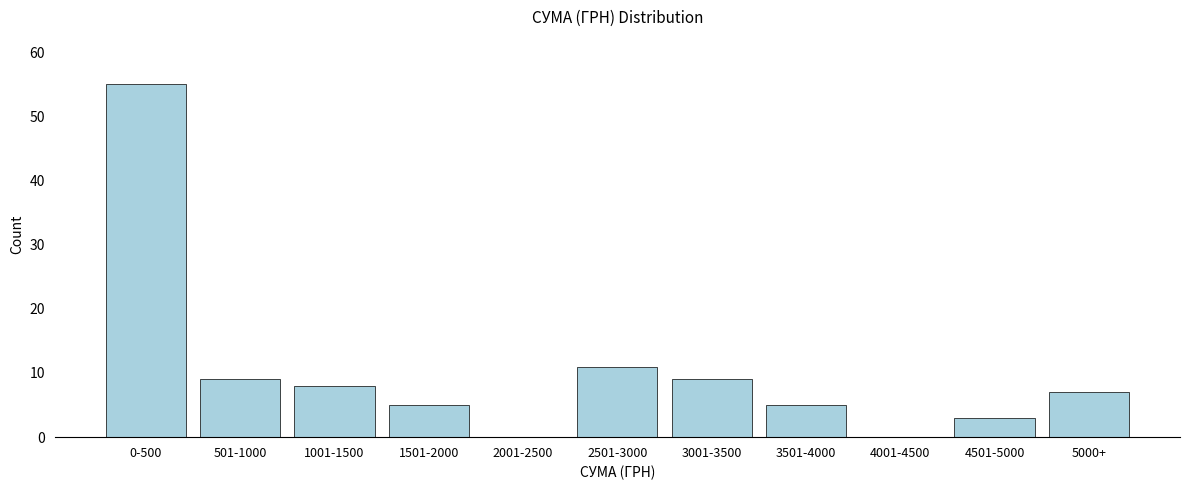

Reading left to right, transcribe all the data shown in this chart.

0-500=55	501-1000=9	1001-1500=8	1501-2000=5	2001-2500=0	2501-3000=11	3001-3500=9	3501-4000=5	4001-4500=0	4501-5000=3	5000+=7